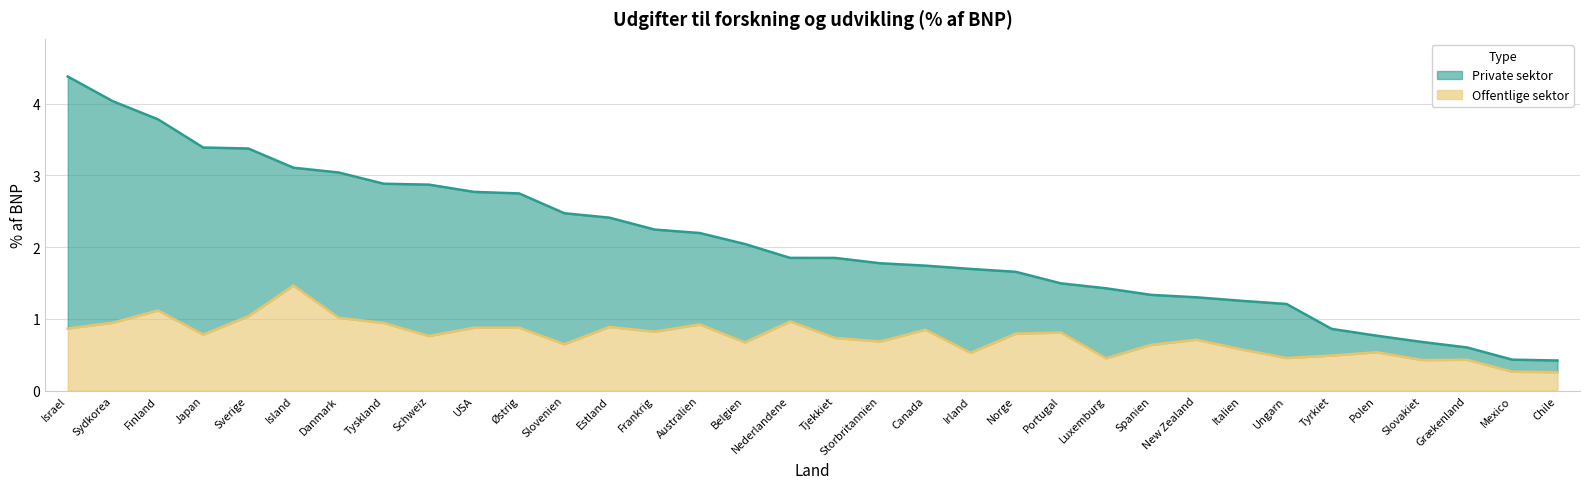

Is the value of Private sektor at Ungarn greater than the value of Offentlige sektor at Island?

No